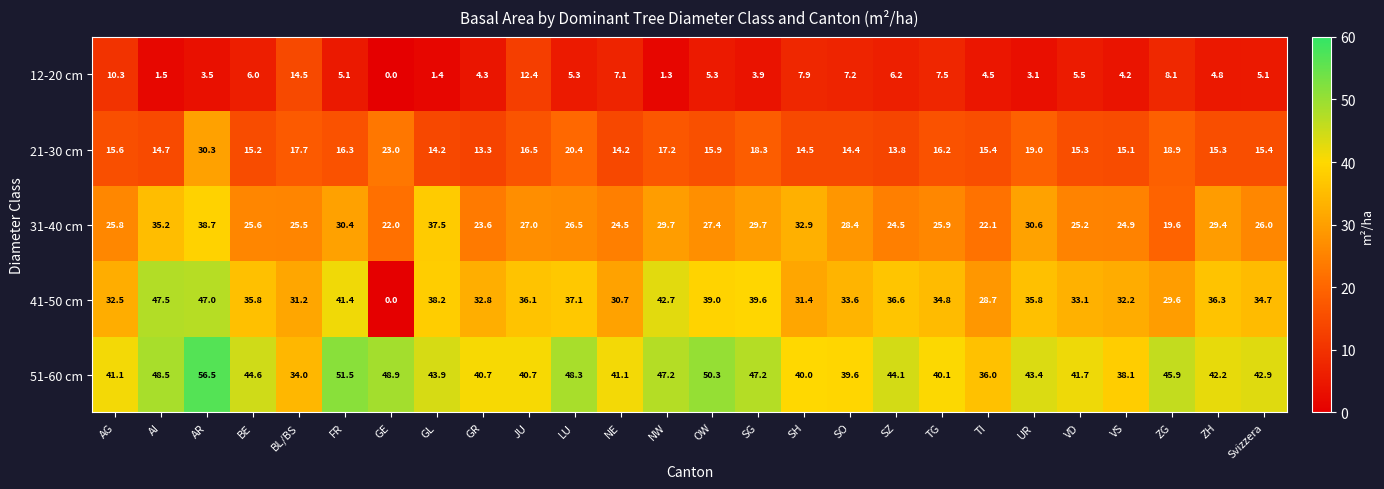

Rank the series at UR from lowest to highest value.

12-20 cm, 21-30 cm, 31-40 cm, 41-50 cm, 51-60 cm